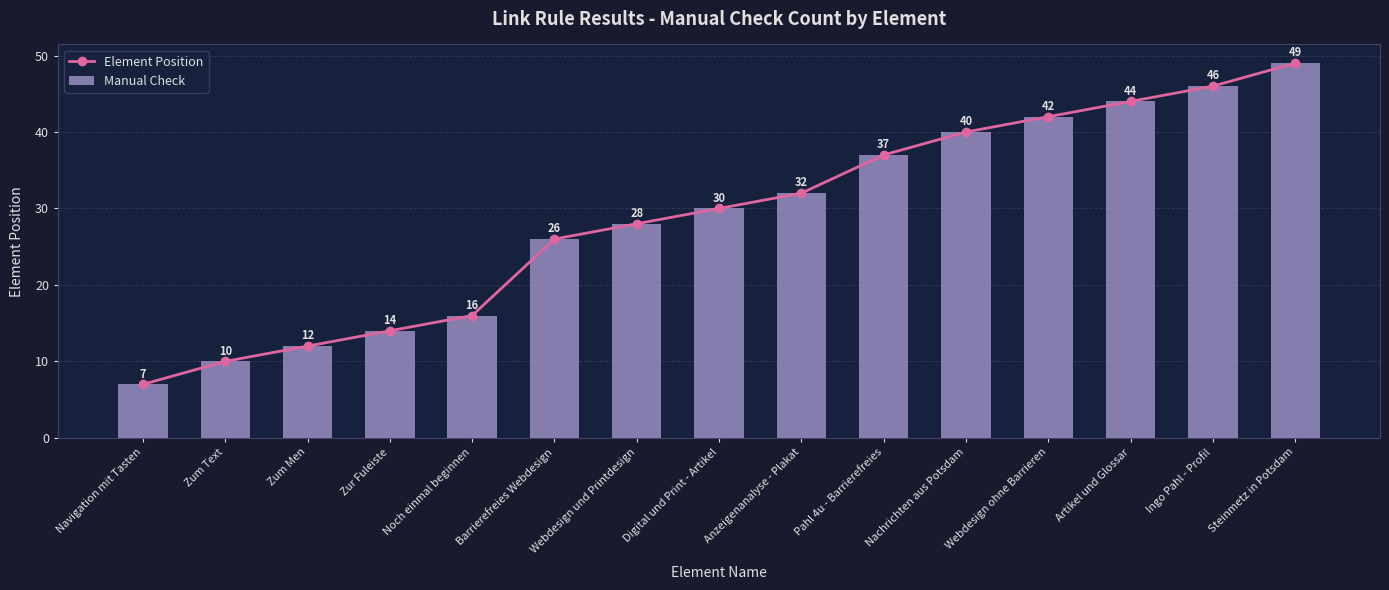

What is the label of the 2nd bar from the left?

Zum Text